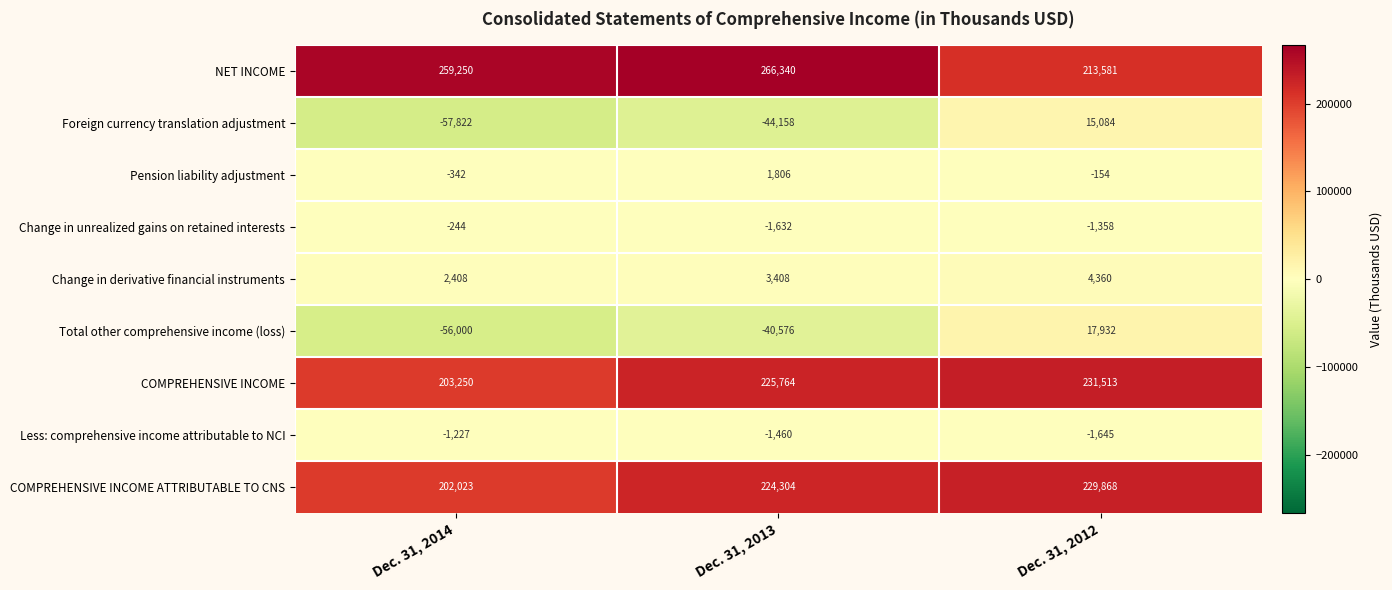

What is the approximate value of Pension liability adjustment at Dec. 31, 2014, to the nearest 50?

-350